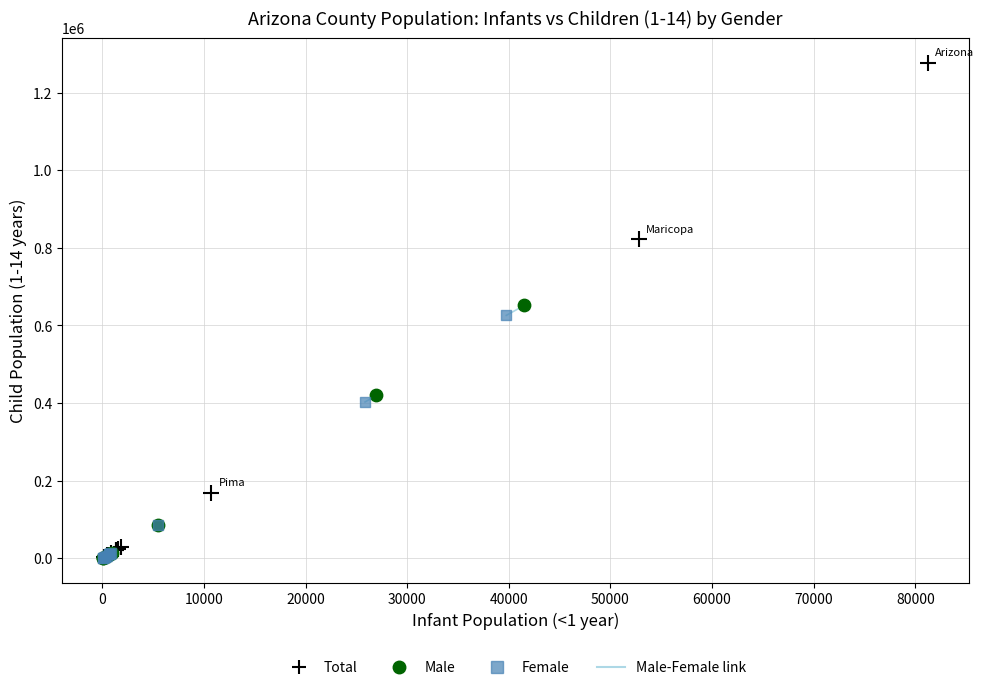

Which series reaches the maximum Y coordinate?

Total